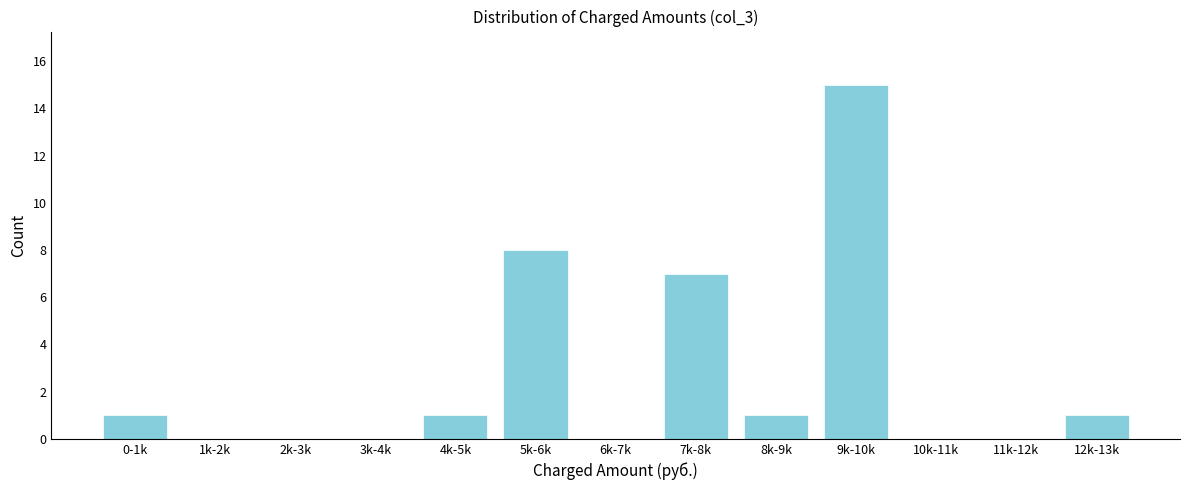

Reading left to right, extract all data points from this chart.

0-1k=1	1k-2k=0	2k-3k=0	3k-4k=0	4k-5k=1	5k-6k=8	6k-7k=0	7k-8k=7	8k-9k=1	9k-10k=15	10k-11k=0	11k-12k=0	12k-13k=1